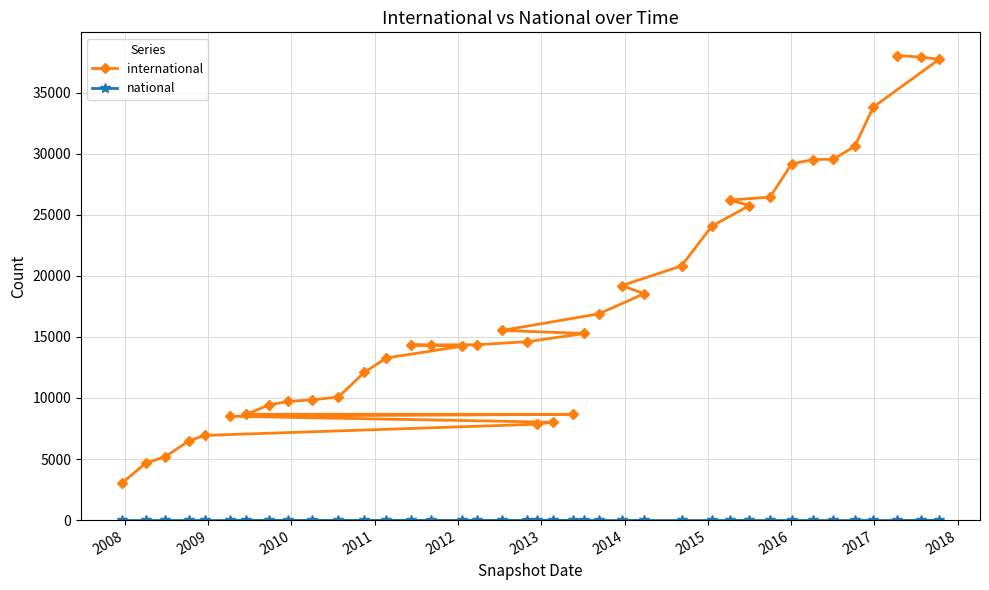

Reading left to right, what are all the values shown in this chart?

international: 3028	4658	5201	6512	6935	7848	8014	8504	8659	8668	9427	9714	9841	10079	12105	13272	14232	14343	14344	14357	14607	15279	15529	16887	18539	19202	20816	24074	25754	26203	26445	29158	29517	29542	30604	33813	37725	37907	38033
national: 0	0	0	0	0	0	0	0	0	0	0	0	0	0	0	0	0	0	0	0	0	0	0	0	0	0	0	0	0	0	0	0	0	0	0	0	0	0	0